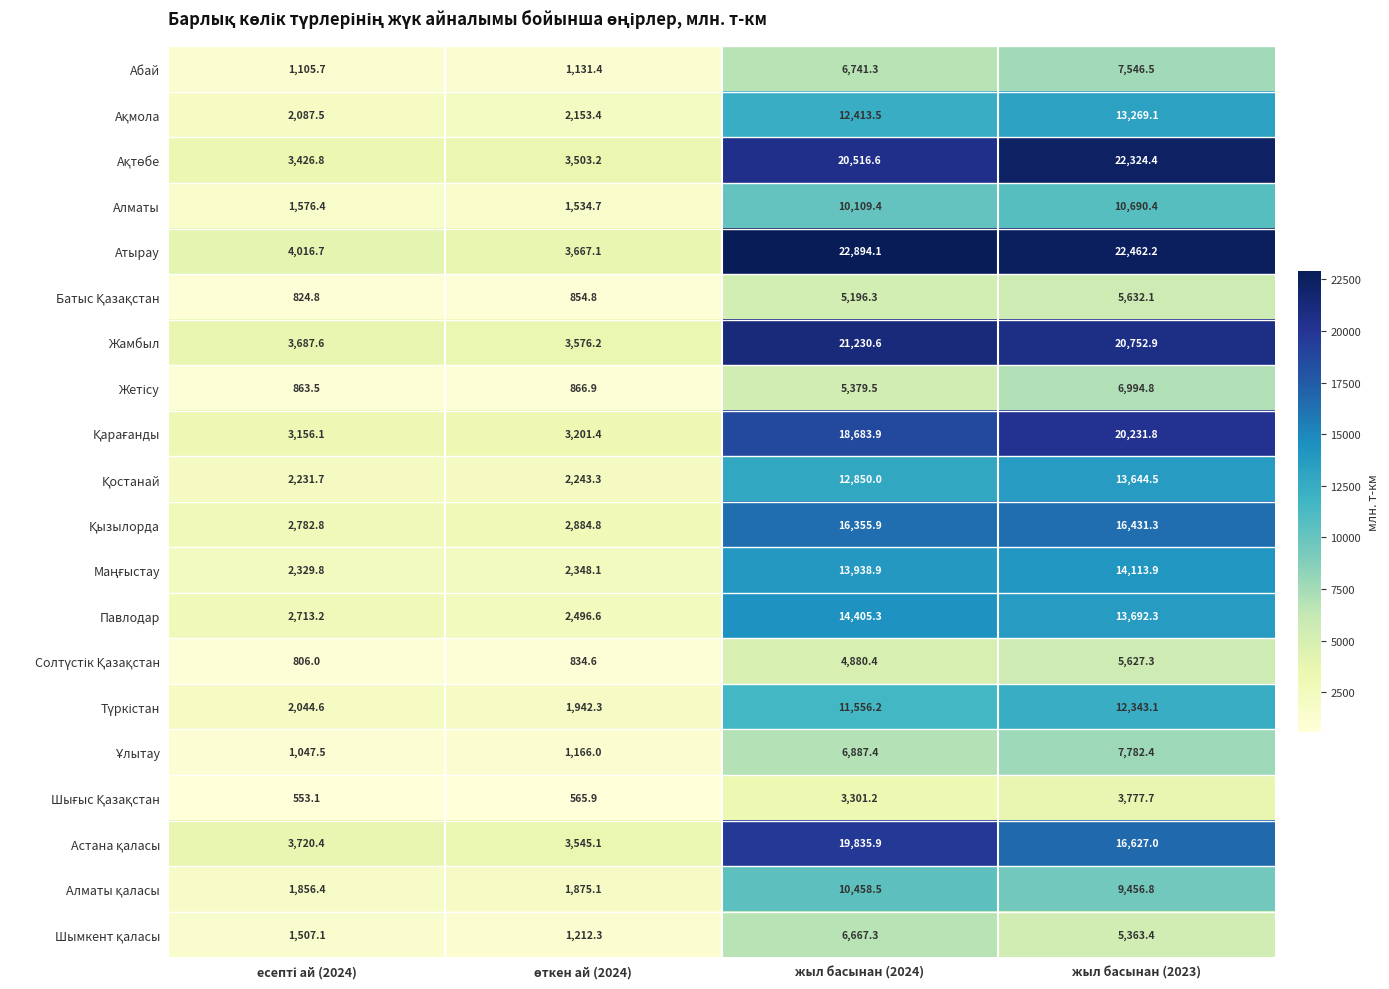

Which series has the largest total across all categories?

Атырау